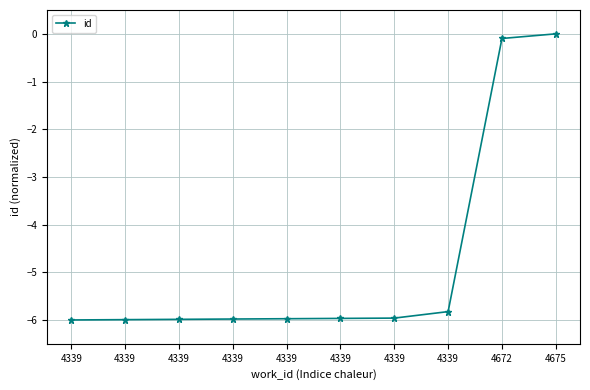

Reading right to left, list all the values displayed in this chart.

4675=0.0	4672=-0.1	4339=-5.8	4339=-6.0	4339=-6.0	4339=-6.0	4339=-6.0	4339=-6.0	4339=-6.0	4339=-6.0